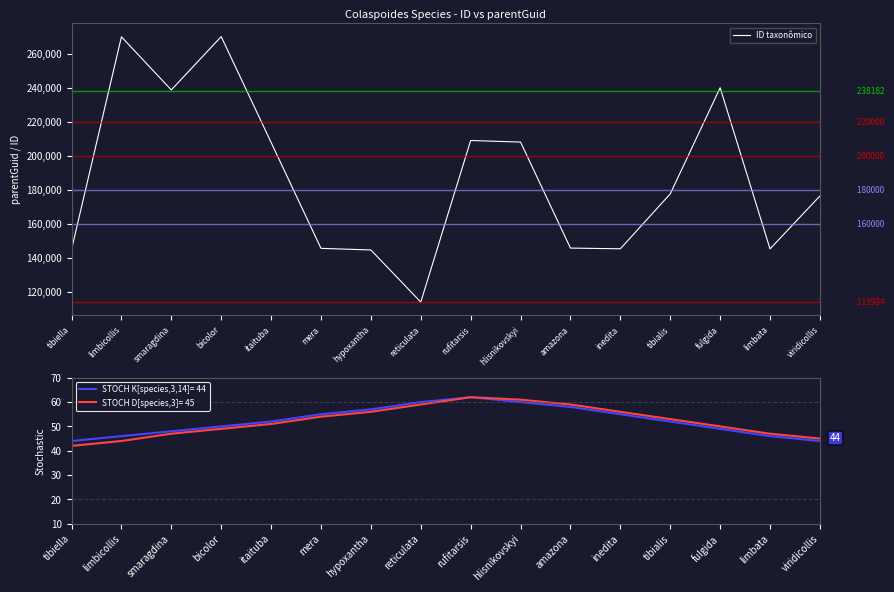

Rank the categories by value from highest to lowest.

bicolor, limbicollis, fulgida, smaragdina, rufitarsis, hlisnikovskyi, itaituba, tibialis, viridicollis, amazona, mera, inedita, limbata, tibiella, hypoxantha, reticulata